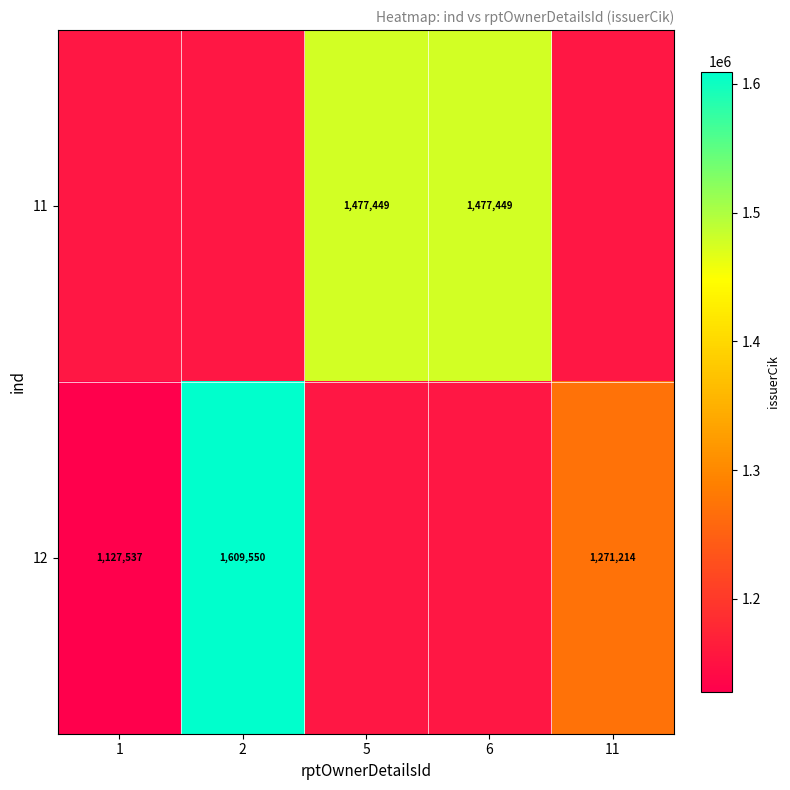

What is the difference between the 12 values at 11 and 2?

338336